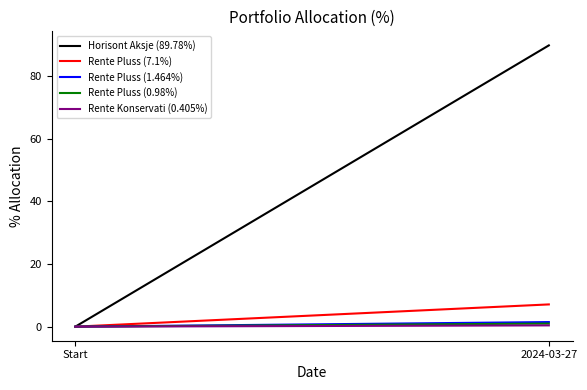

At how many categories does at least one series exceed 75?

1